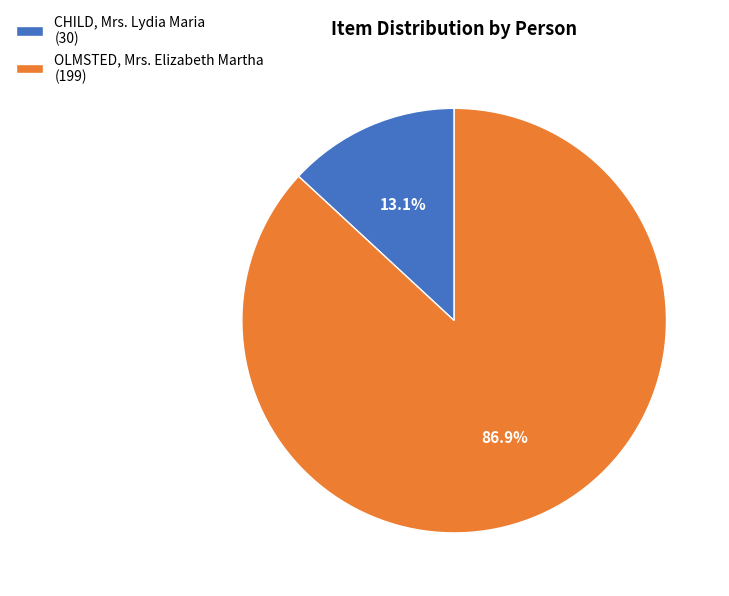

Is it true that CHILD, Mrs. Lydia Maria is 6% of the pie?

False